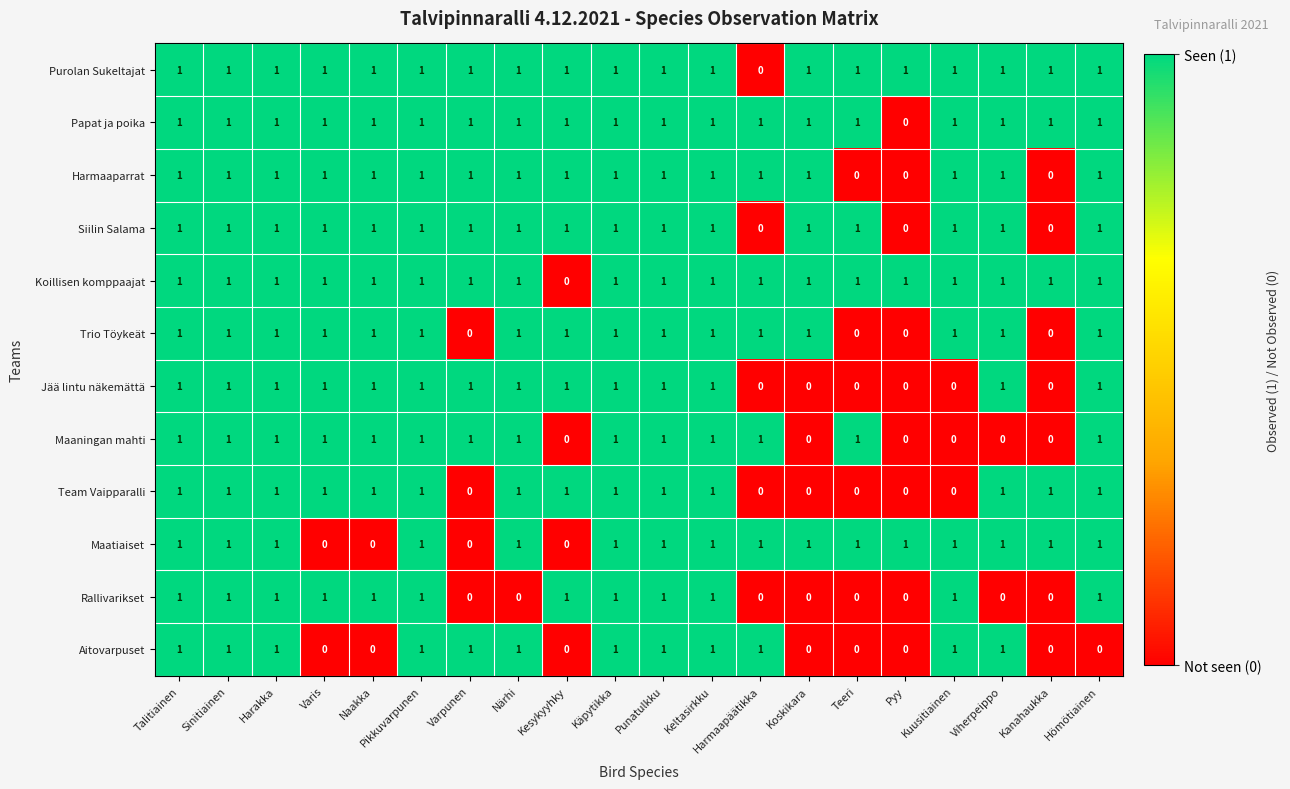

How many positive values does the Maaningan mahti series have?

14